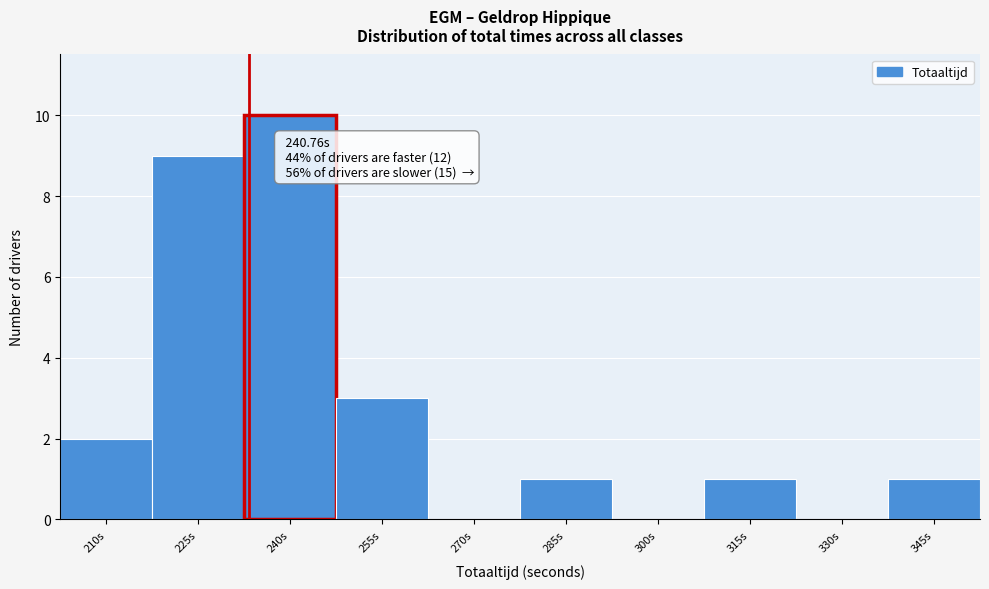

Reading right to left, transcribe all the data shown in this chart.

345s=1	330s=0	315s=1	300s=0	285s=1	270s=0	255s=3	240s=10	225s=9	210s=2